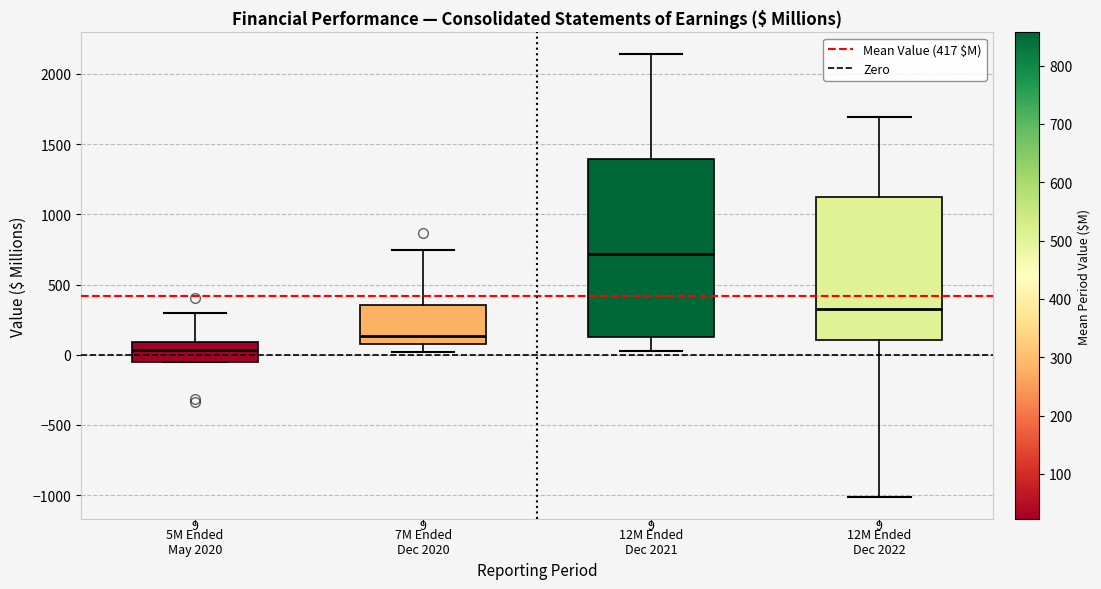

Which box's median line is the lowest?

5M Ended May 2020